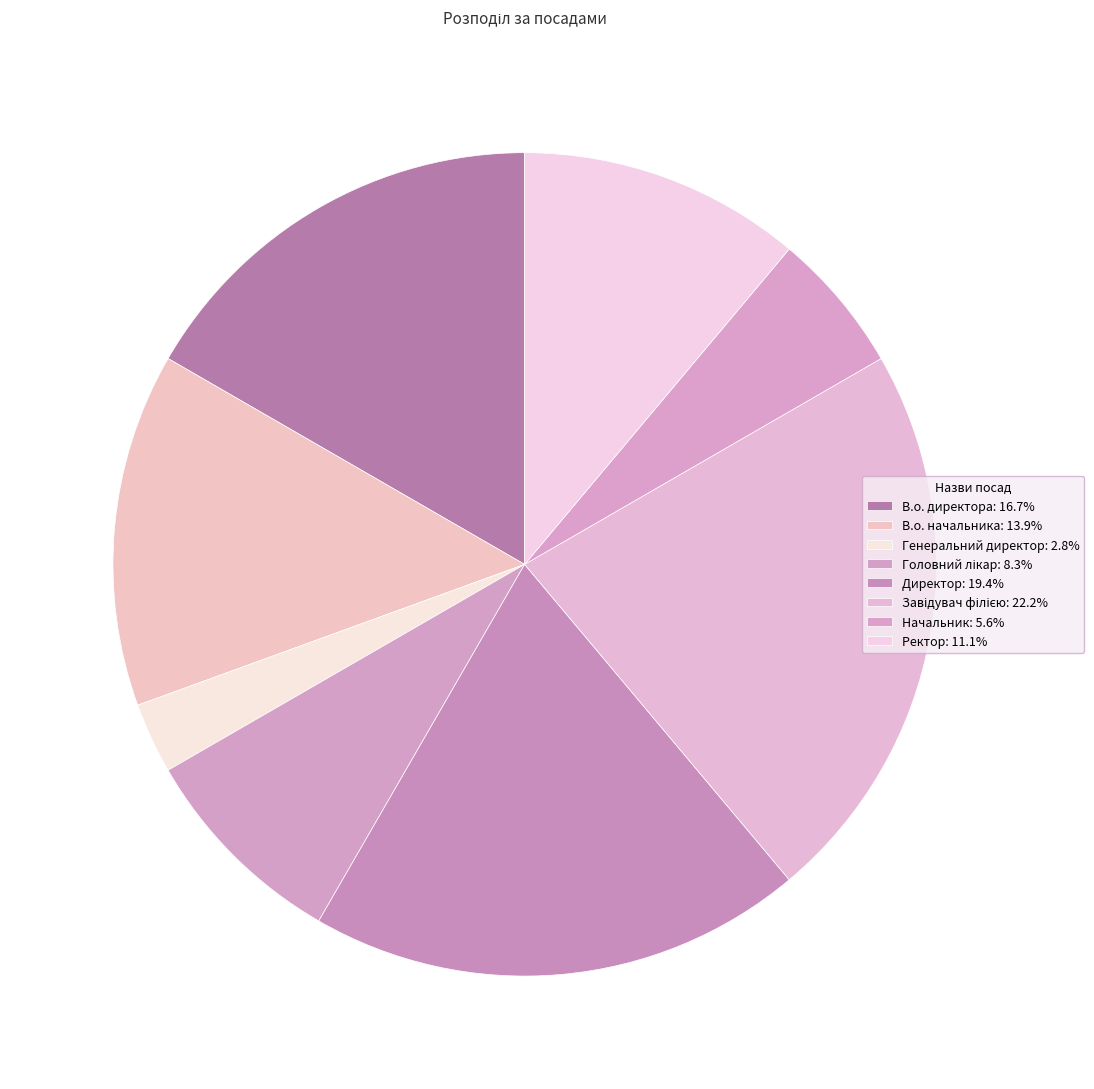

How many slices are in this pie chart?

8